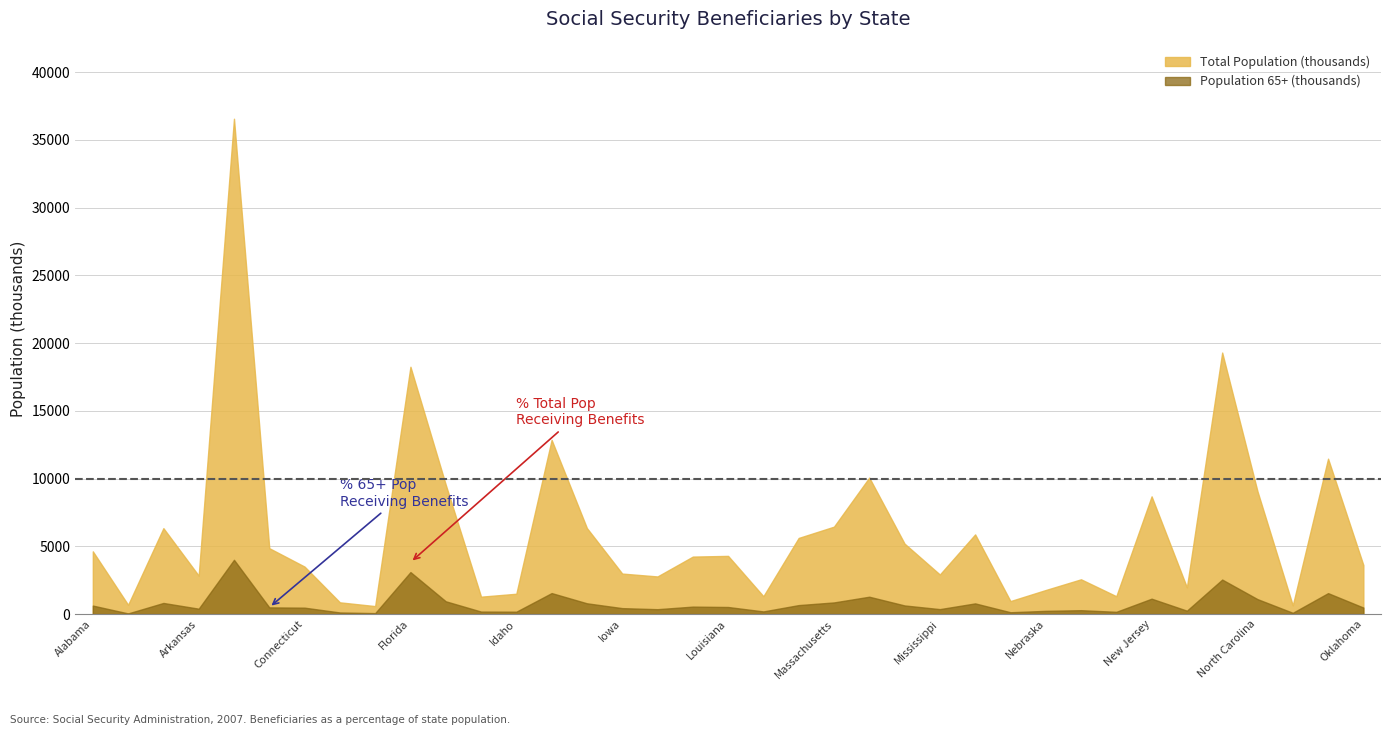

The Total Population (thousands) series shows 3617 at Oklahoma. True or false?

True